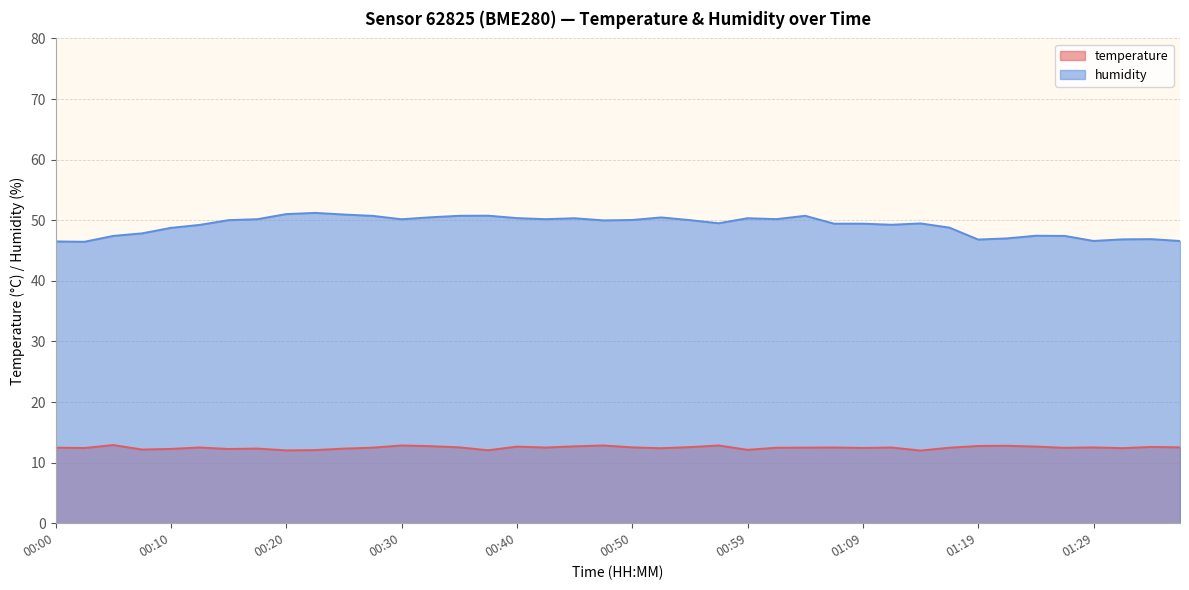

What are all the series names shown in the legend?

temperature, humidity